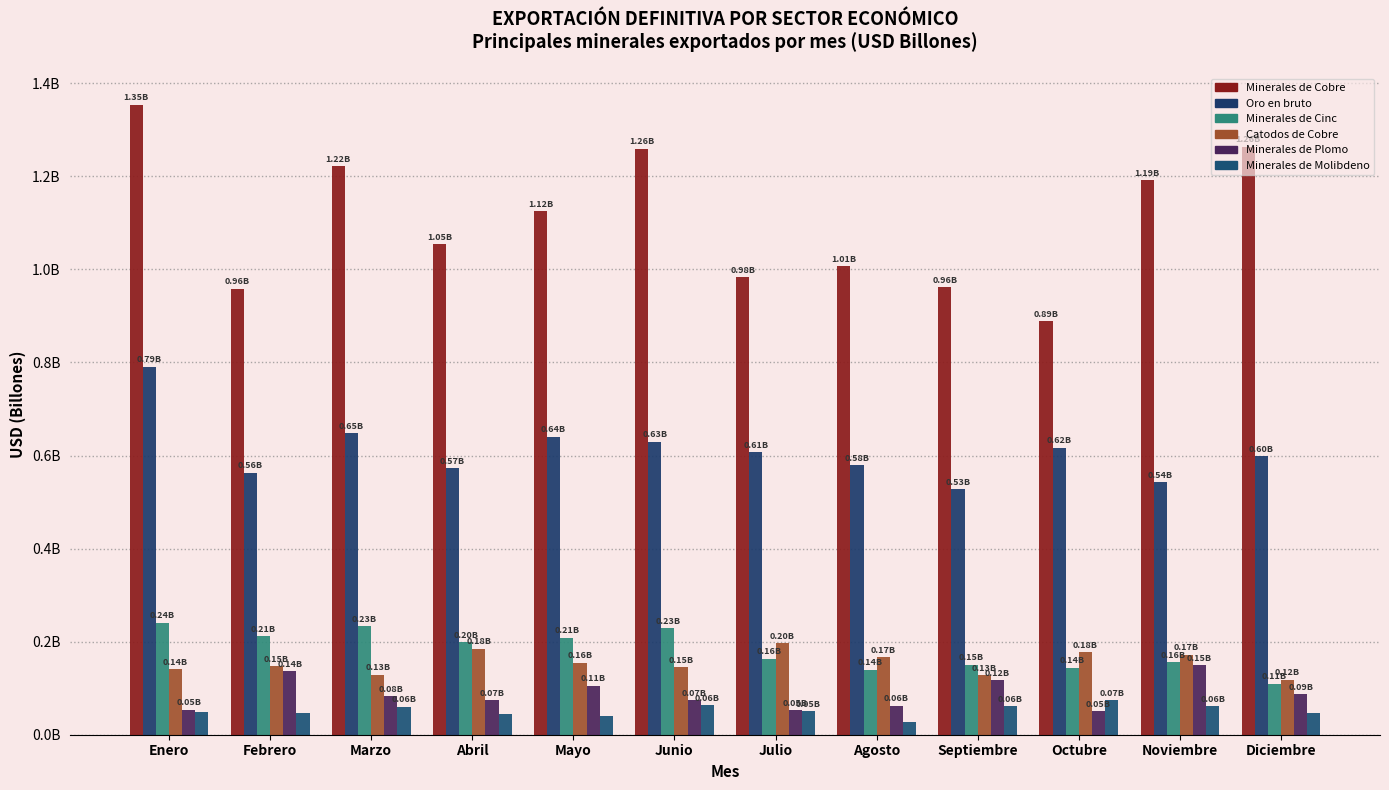

What is the label of the 8th bar from the left?

Agosto